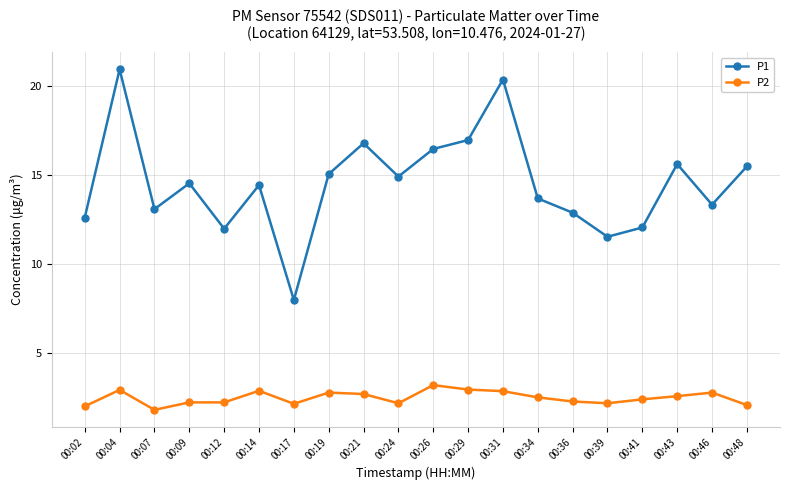

True or false: P2 has more than 0 interior local peaks.

True